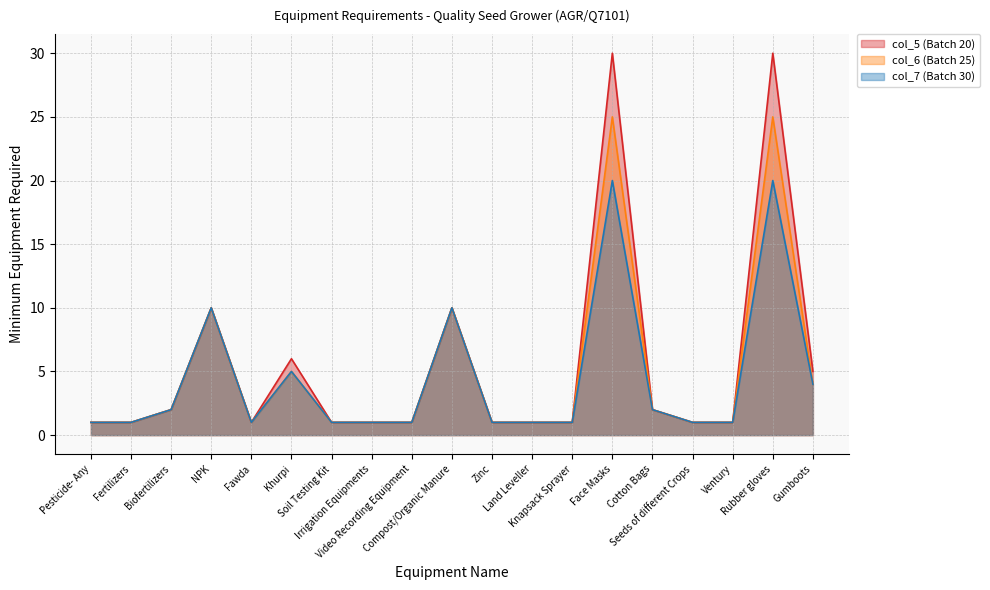

What is the greatest value displayed?

30